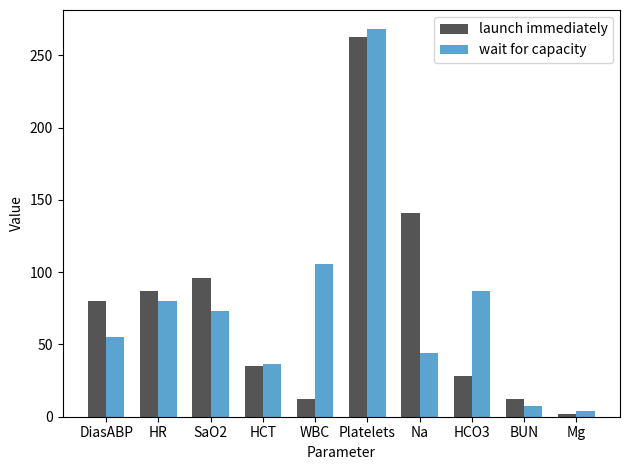

Are the bars grouped side by side (vs. stacked)?

Yes